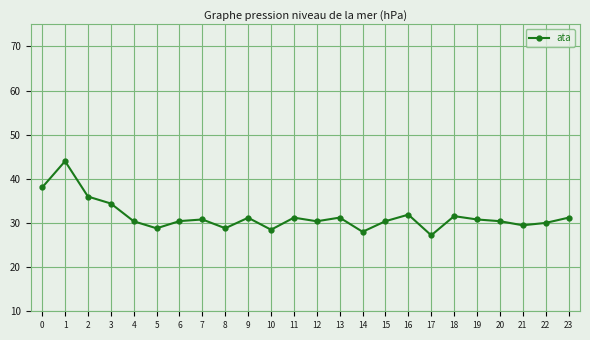

What is the approximate value at 14?

28.0